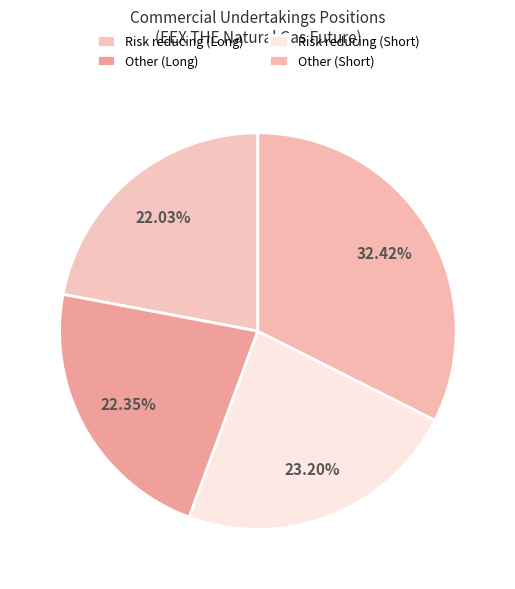

What percentage is the Risk reducing (Short) slice, to the nearest percent?

23%